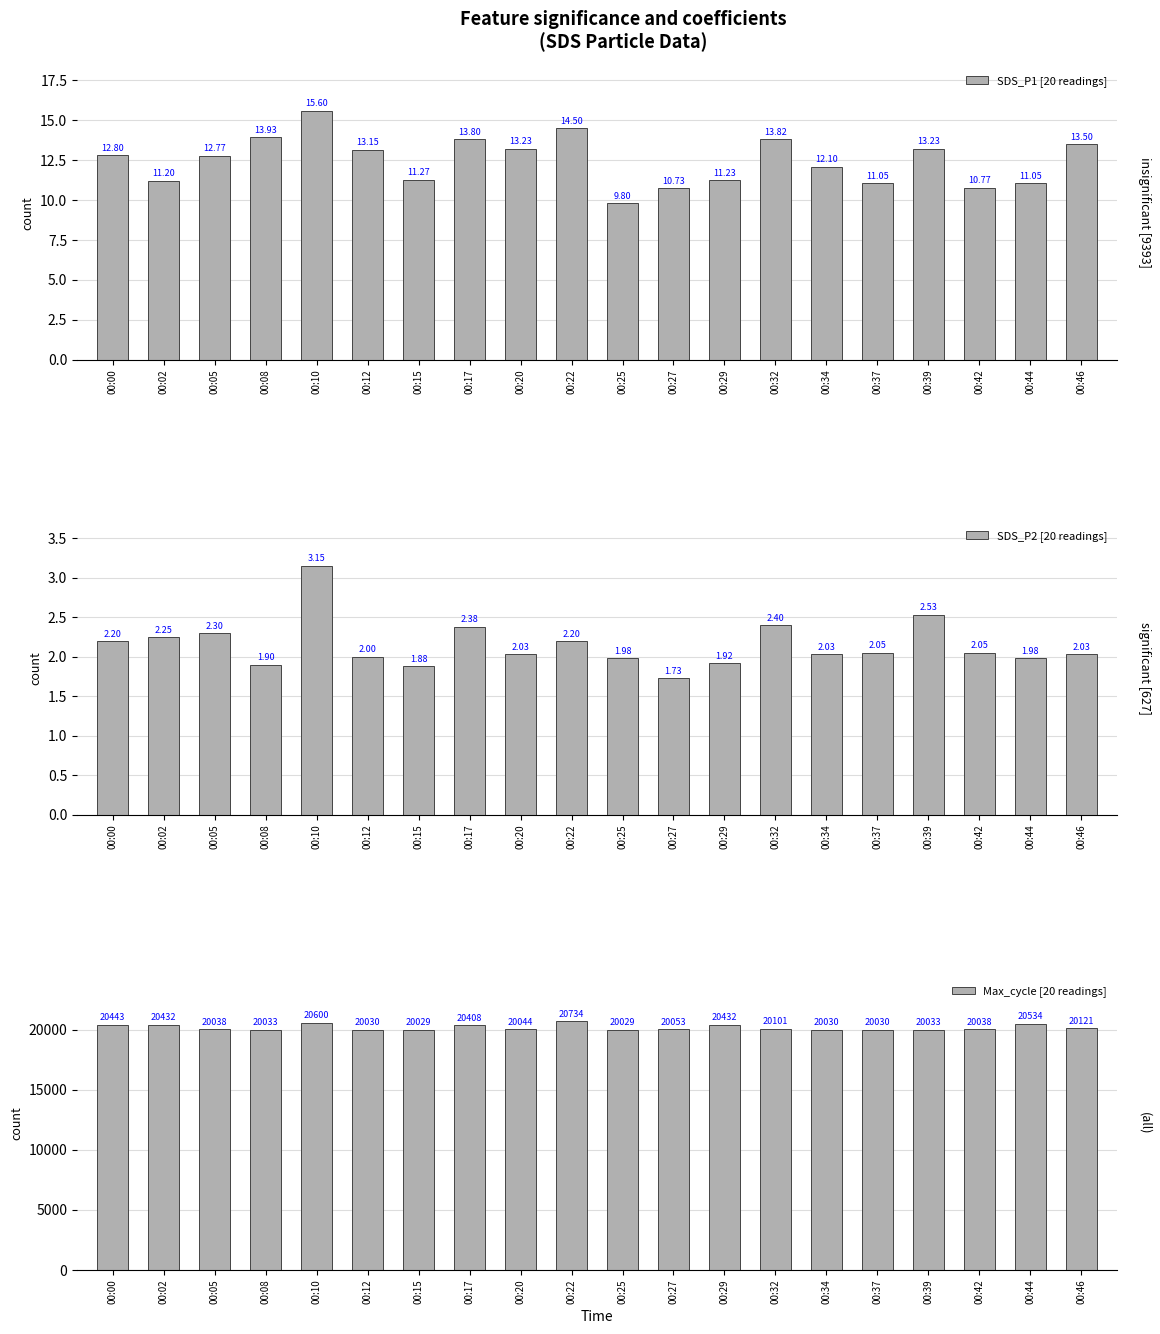

What is the highest value of the Max_cycle [20 readings] series?

20734.0